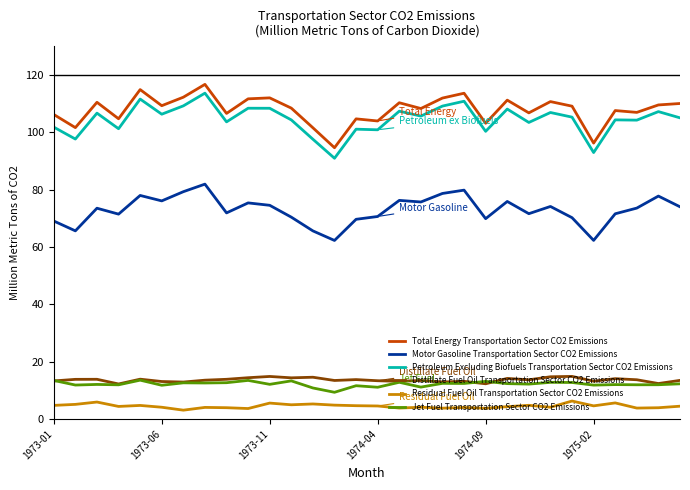

At how many categories does at least one series exceed 84?

30